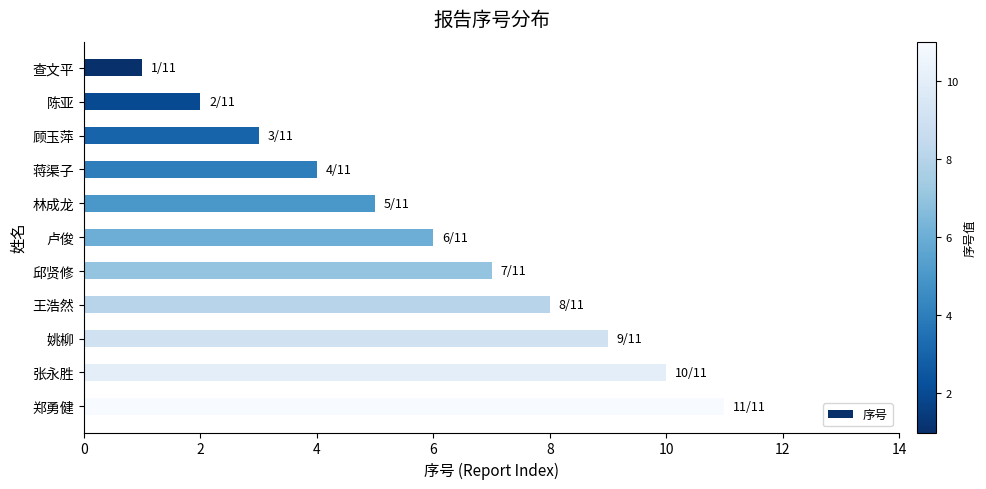

What is the smallest value displayed?

1